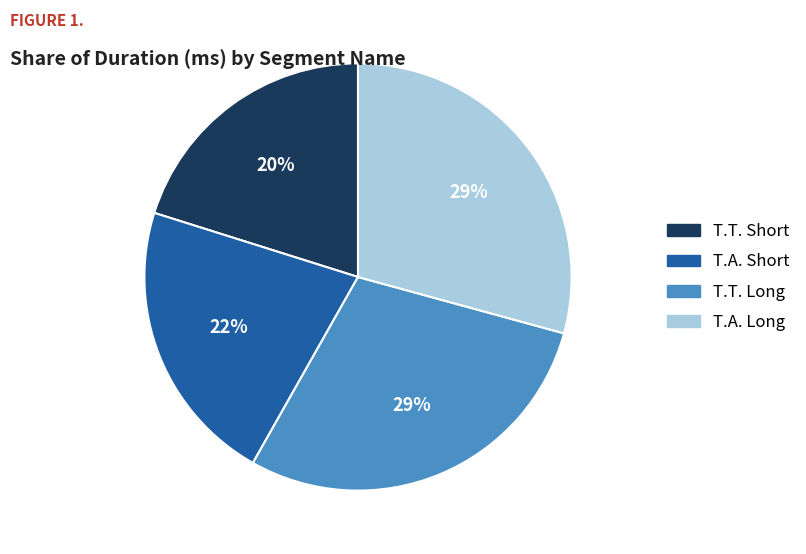

To the nearest percent, what is the difference between the largest and smallest slice percentages?

9%